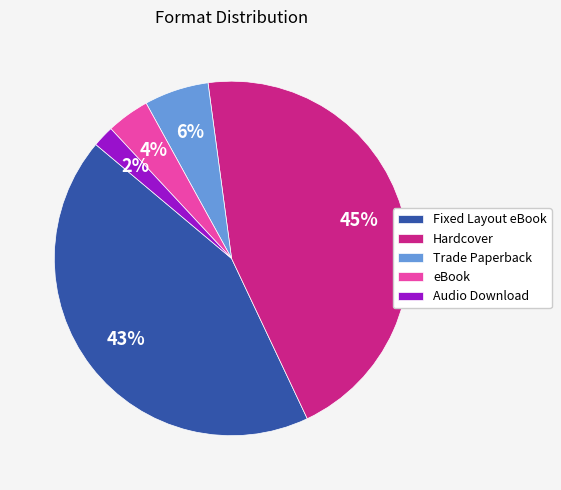

How many segments does this pie chart have?

5